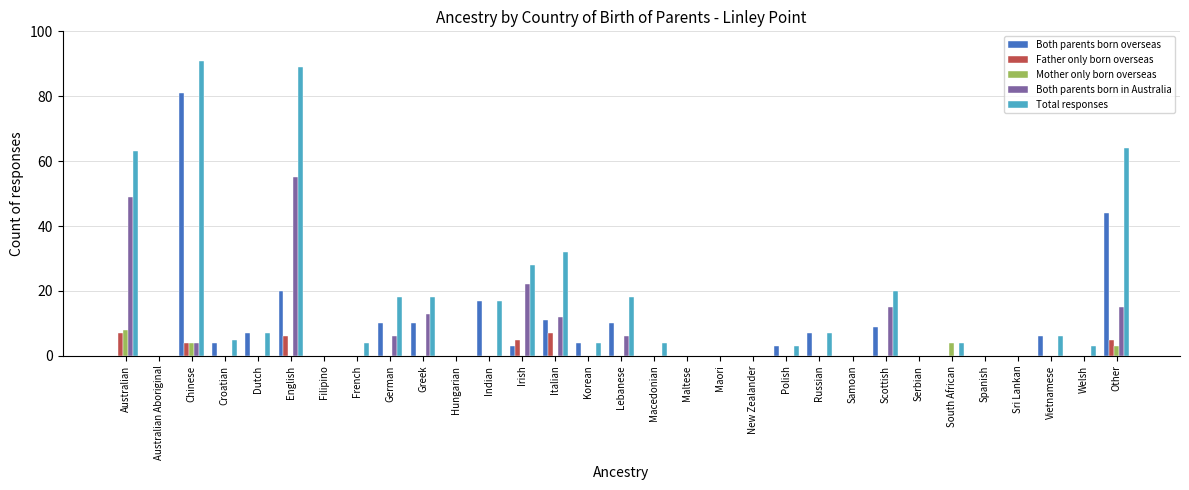

At which label does Total responses reach its peak?

Chinese